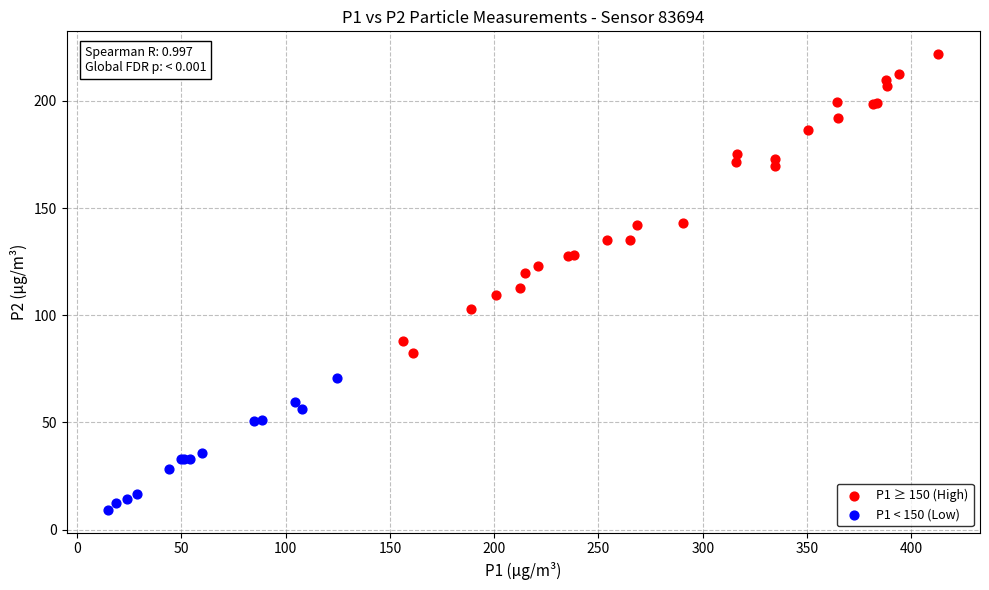

Which series has the largest Y range (max minus min)?

P1 ≥ 150 (High)